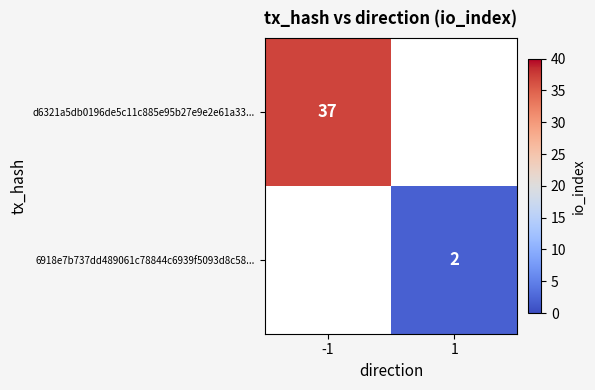

Is it true that d6321a5db0196de5c11c885e95b27e9e2e61a33... equals 9 at -1?

False